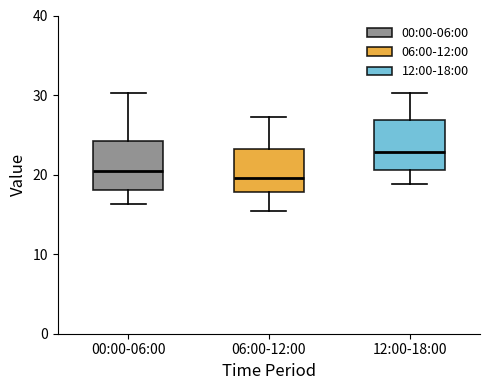

Where is the upper edge of the box for 12:00-18:00 on the y-axis? The values are not printed on the chart, so give them approximately, as read against the axis.

27